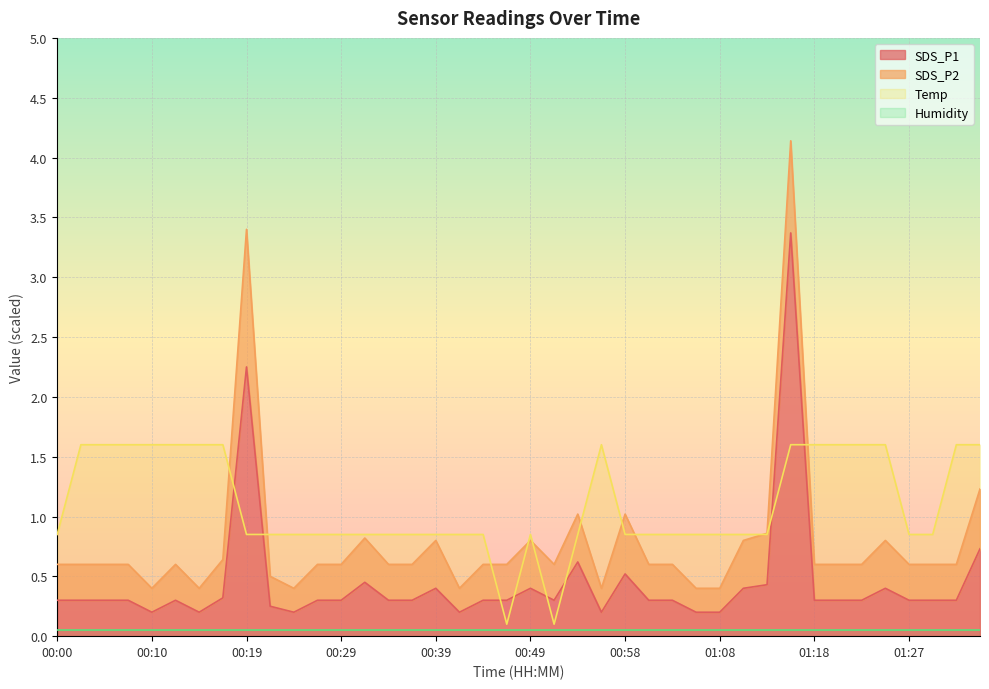

What is the sum of the Temp values at 01:18 and 00:05?

3.2